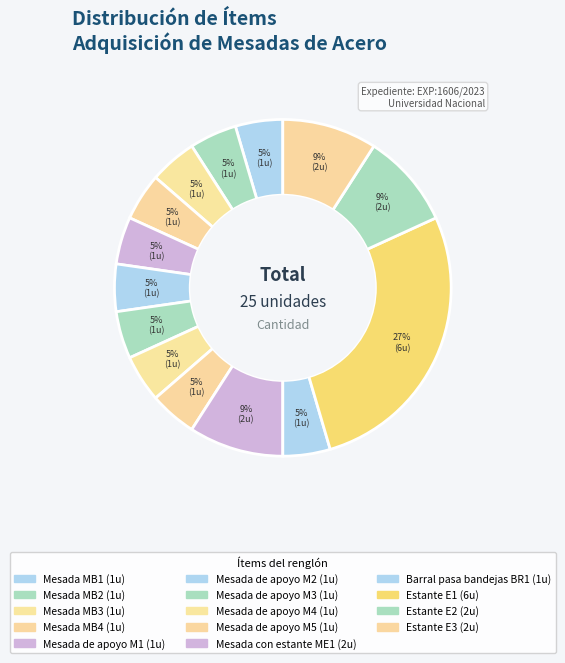

True or false: Mesada de apoyo M4 accounts for 5% of the total.

True